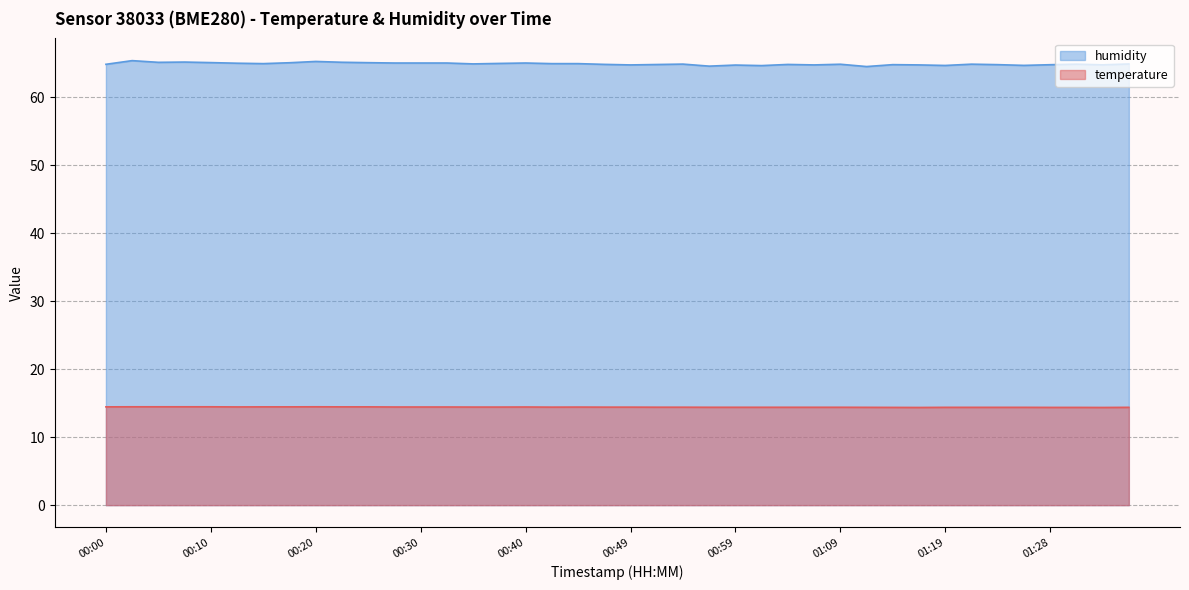

What is the value of the temperature point at the 32nd from the left?

14.4